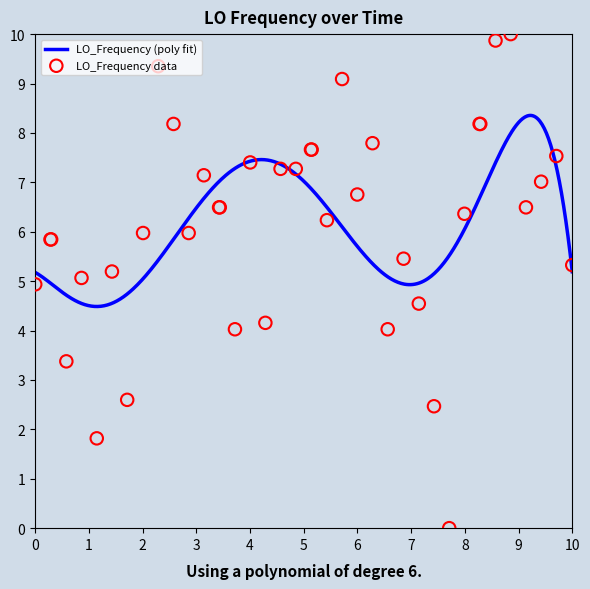

What is the maximum value for LO_Frequency (poly fit)?

8.4